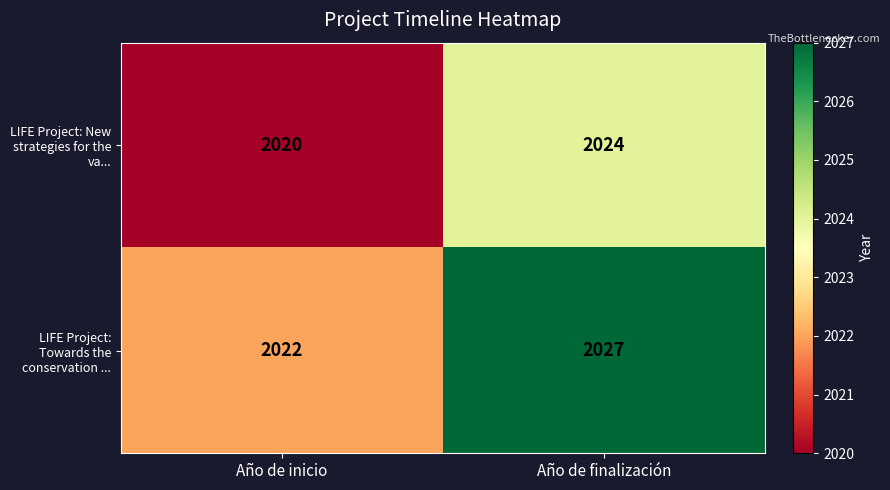

Read the LIFE Project: New strategies for the va... value at Año de finalización.

2024